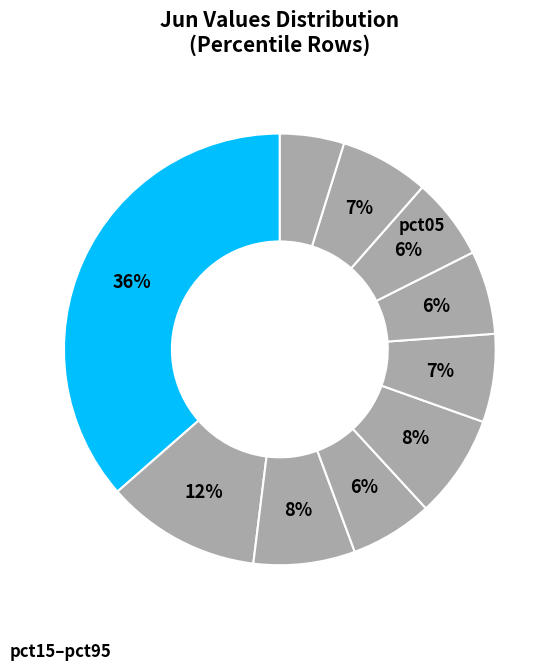

To the nearest percent, what is the difference between the largest and smallest slice percentages?

32%